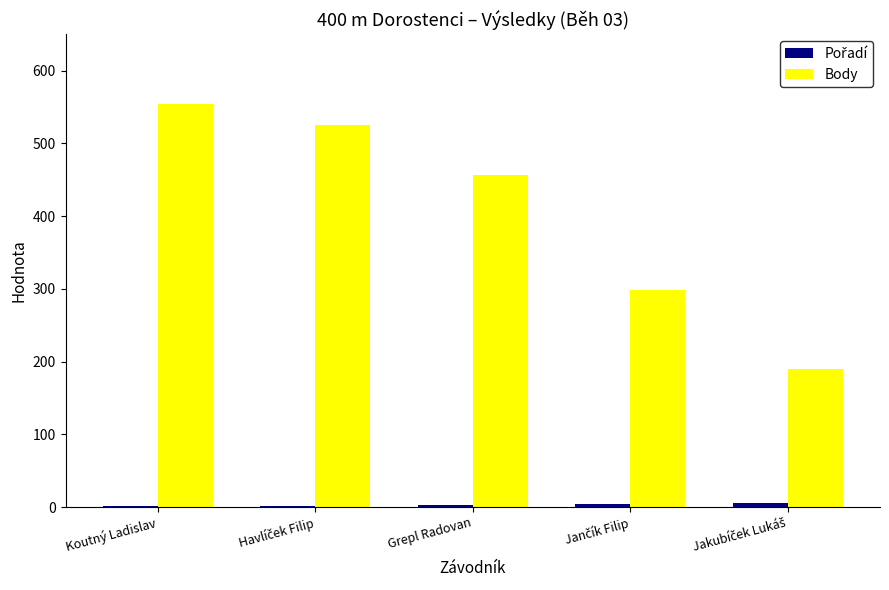

How many groups of bars are there?

5